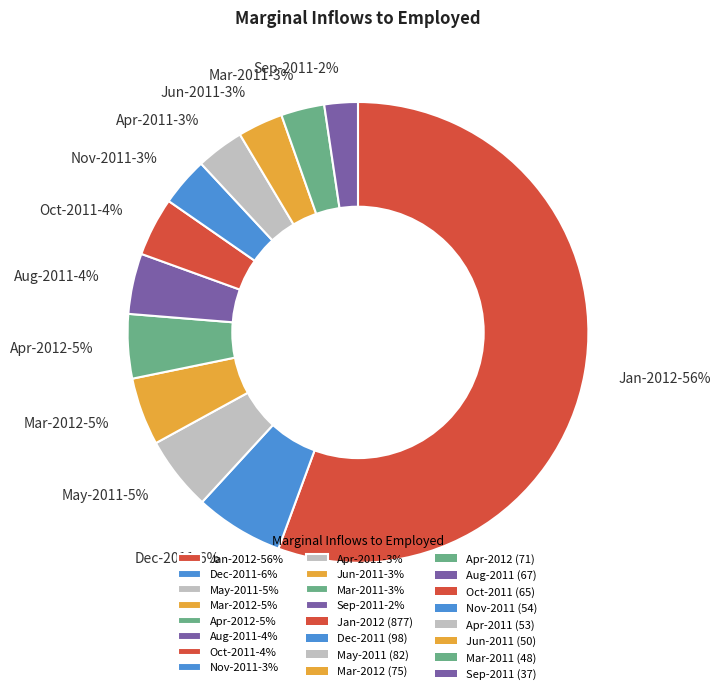

Which category has the smallest portion of the pie?

Sep-2011